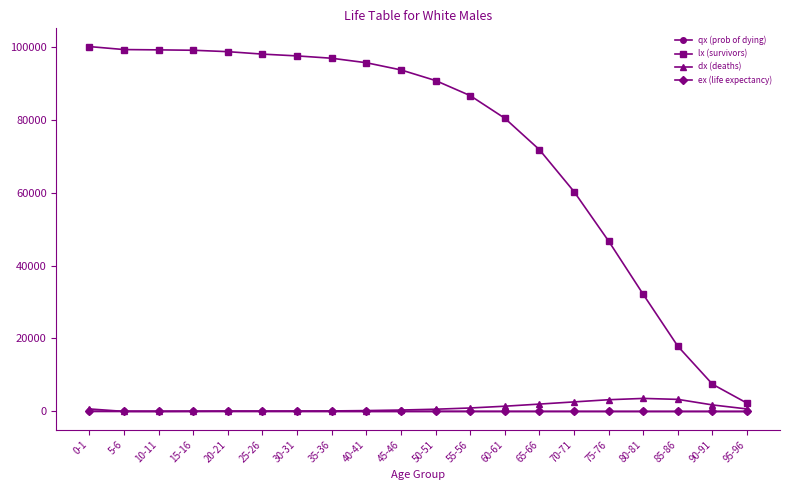

What is the maximum value for lx (survivors)?

100000.0